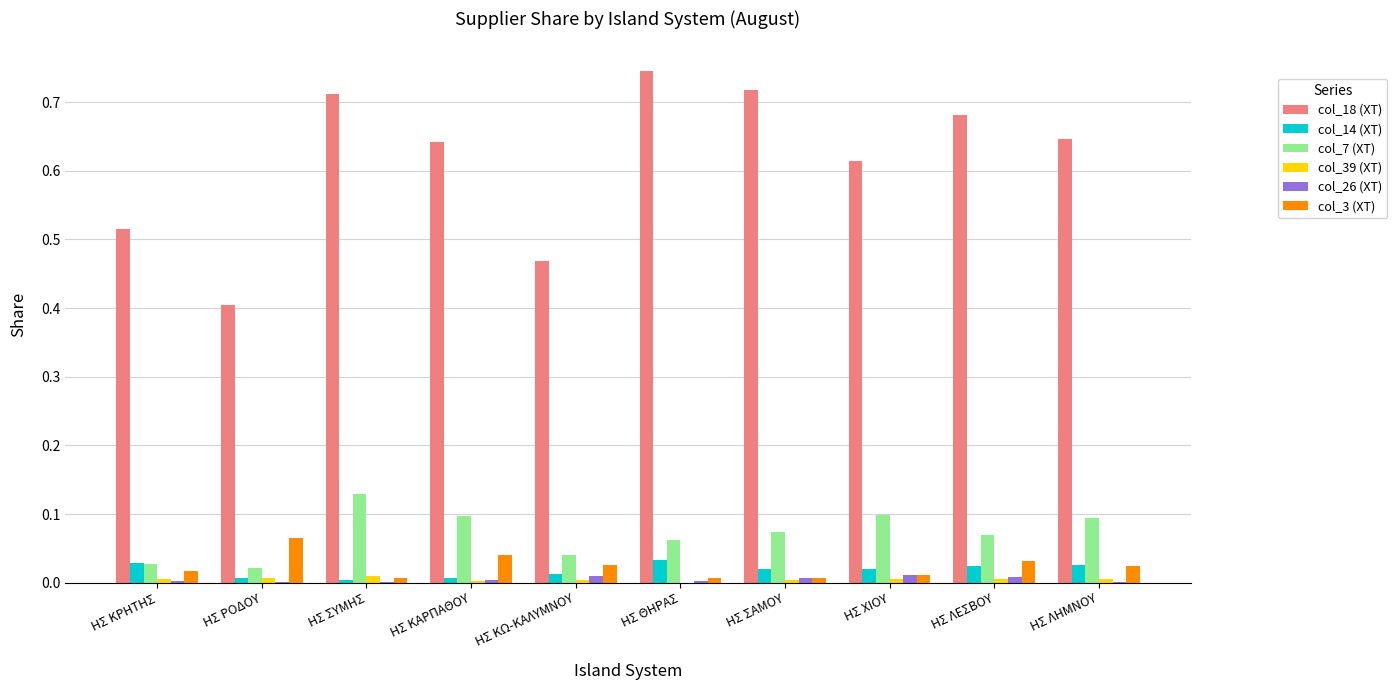

Which label corresponds to the largest value in the chart?

ΗΣ ΘΗΡΑΣ